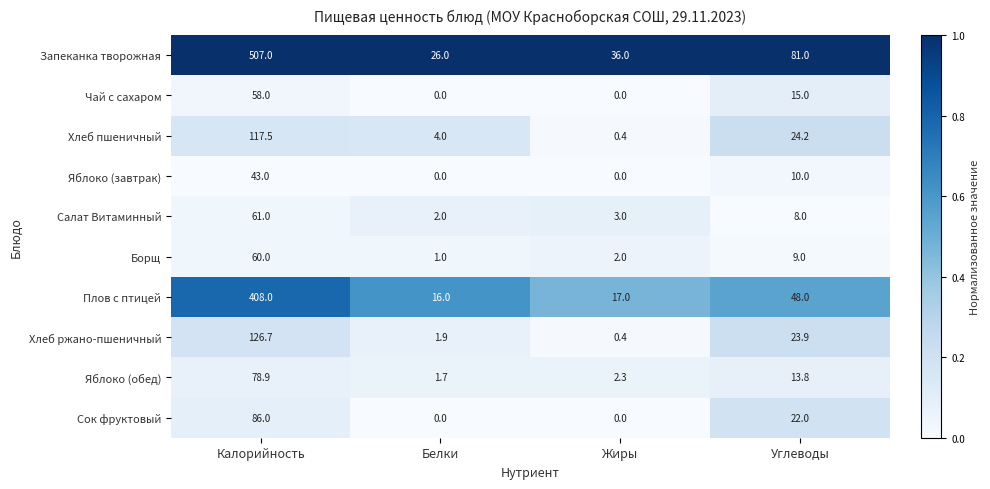

What is the minimum value for Салат Витаминный?

2.0